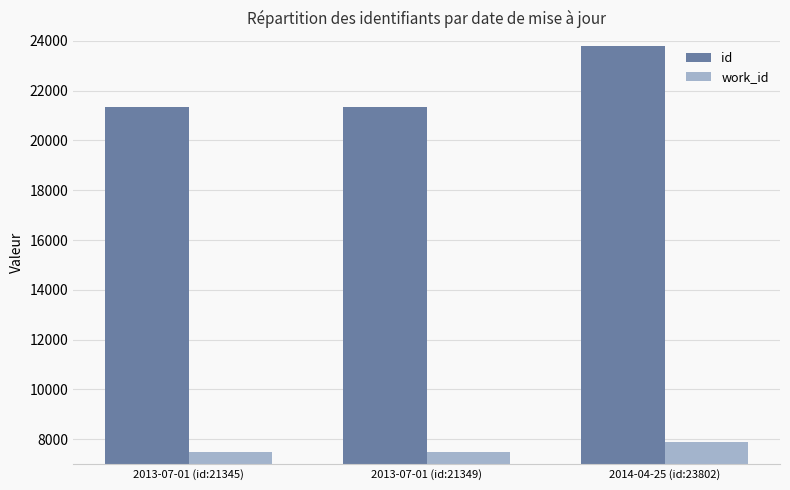

At 2014-04-25 (id:23802), list the series in order from largest to smallest.

id, work_id